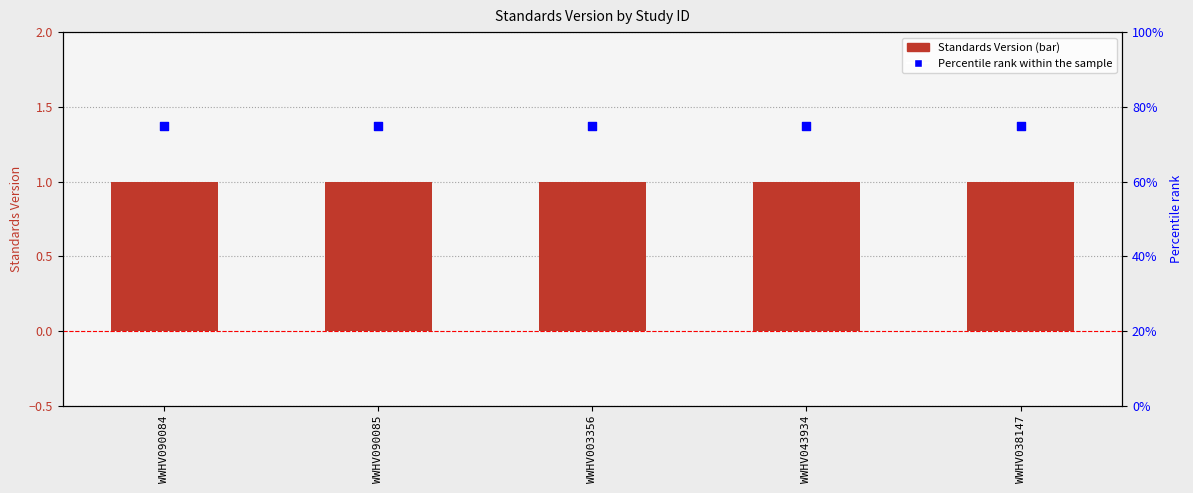

Which series has the largest total across all categories?

Percentile rank within the sample